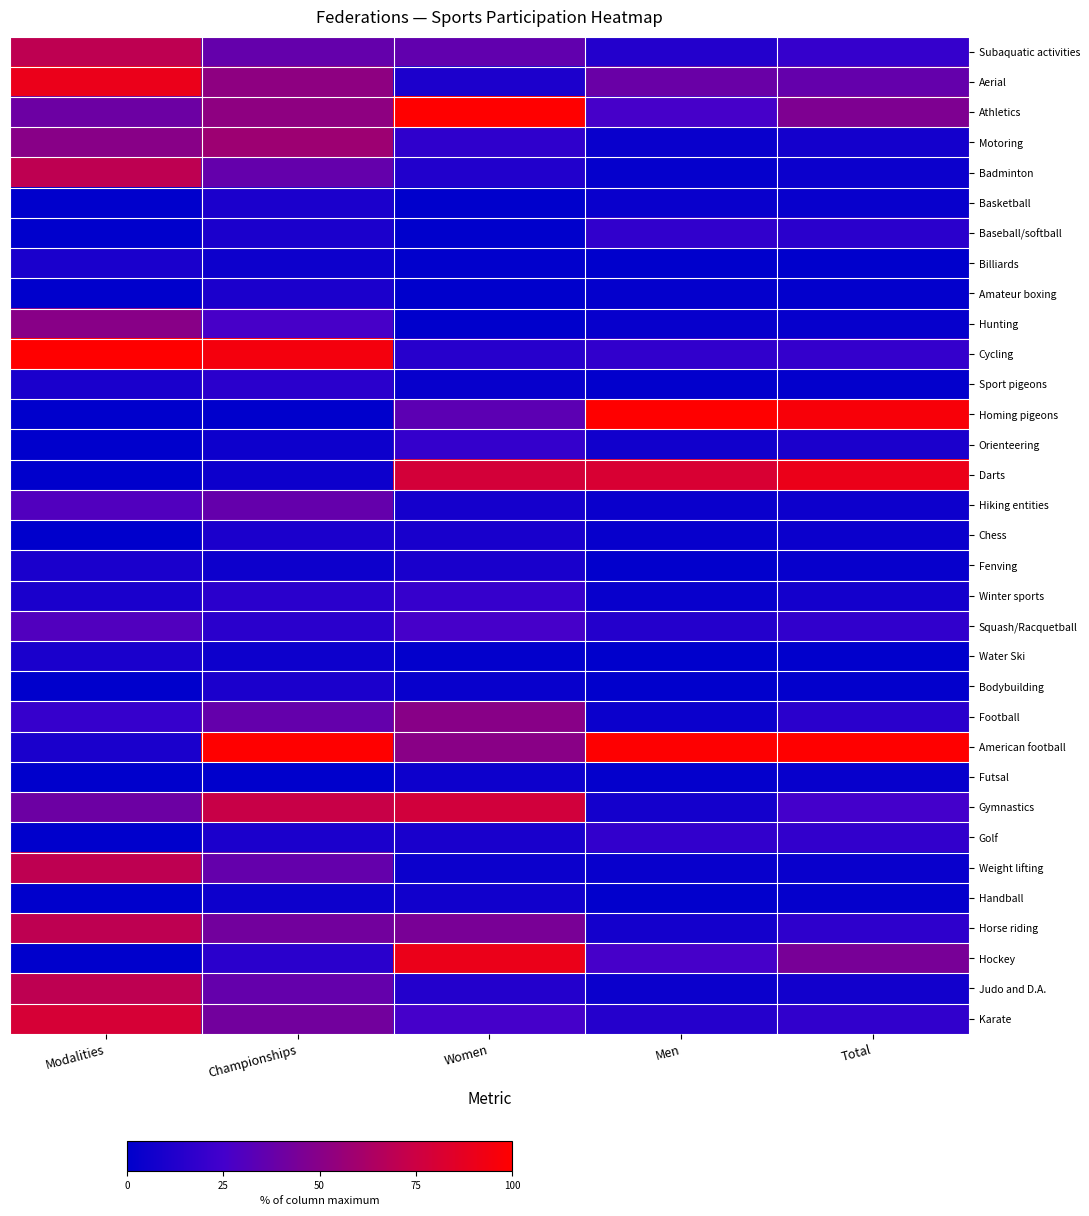

Which has a higher value, Men or Championships?

Championships